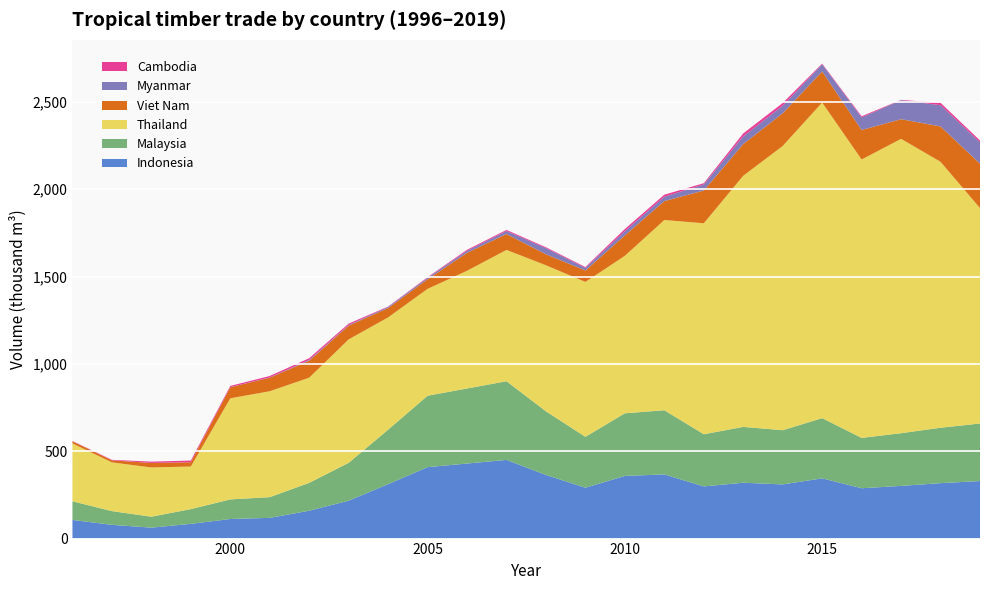

Reading right to left, list all the values displayed in this chart.

Indonesia: 23=329.3	22=317.3	21=301.6	20=288.1	19=344.7	18=310.2	17=319.6	16=298.6	15=367.3	14=358.6	13=291.2	12=364.2	11=450.3	10=429.6	9=408.9	8=311.7	7=216.8	6=159.5	5=118.6	4=112.1	3=84.4	2=62.6	1=78.7	0=106.7
Malaysia: 23=329.3	22=317.3	21=301.6	20=288.1	19=344.7	18=310.2	17=319.6	16=298.6	15=367.3	14=358.6	13=291.2	12=364.2	11=450.3	10=429.6	9=408.9	8=311.7	7=216.8	6=159.5	5=118.6	4=112.1	3=84.4	2=62.6	1=78.7	0=106.7
Thailand: 23=1233.0	22=1522.1	21=1684.9	20=1593.5	19=1806.3	18=1626.9	17=1437.6	16=1207.5	15=1088.8	14=901.4	13=886.7	12=835.9	11=751.6	10=673.8	9=611.6	8=642.8	7=706.5	6=602.0	5=606.2	4=578.7	3=243.8	2=282.0	1=278.9	0=331.1
Viet Nam: 23=254.2	22=202.4	21=112.4	20=168.8	19=178.2	18=187.3	17=181.4	16=187.6	15=108.4	14=117.2	13=65.3	12=62.9	11=91.0	10=102.7	9=55.1	8=53.6	7=79.0	6=97.1	5=77.7	4=63.4	3=24.4	2=25.5	1=11.8	0=12.1
Myanmar: 23=122.1	22=121.7	21=108.6	20=72.3	19=41.1	18=42.9	17=44.0	16=34.5	15=24.9	14=23.9	13=14.7	12=35.0	11=16.8	10=11.7	9=8.4	8=6.3	7=3.5	6=4.4	5=1.3	4=0.5	3=0.0	2=0.6	1=0.1	0=0.3
Cambodia: 23=10.7	22=13.4	21=1.9	20=6.4	19=3.7	18=15.6	17=16.9	16=7.1	15=11.7	14=12.3	13=5.0	12=5.0	11=6.4	10=5.7	9=3.3	8=2.2	7=7.8	6=10.0	5=8.2	4=6.8	3=9.6	2=7.3	1=2.7	0=1.6